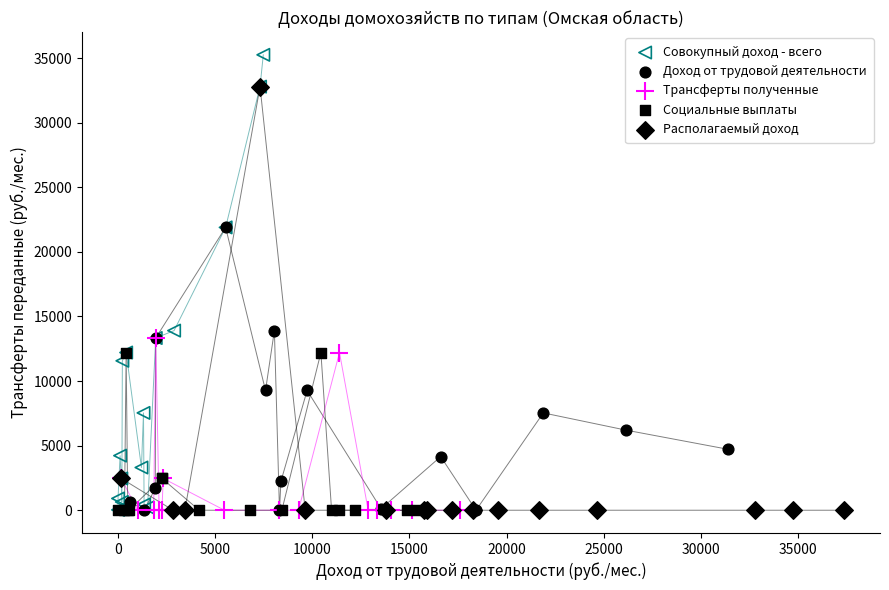

Which series has the largest Y range (max minus min)?

Совокупный доход - всего